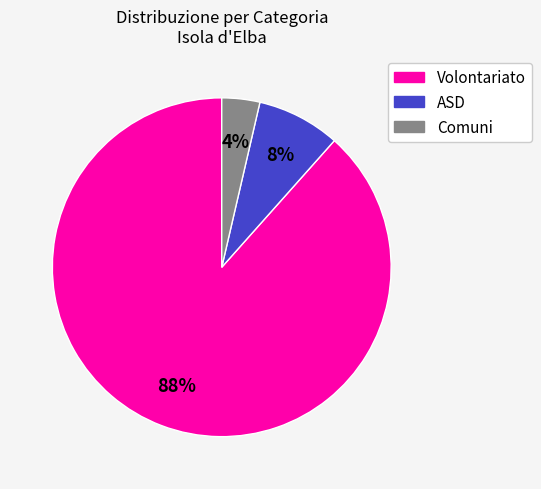

Does any single category account for the majority?

Yes